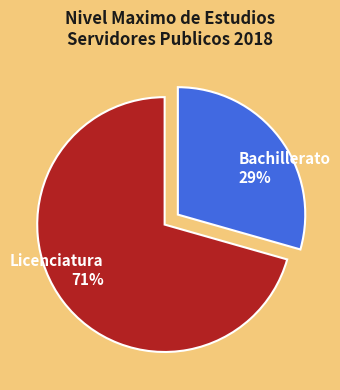

Count the number of slices in the pie.

2